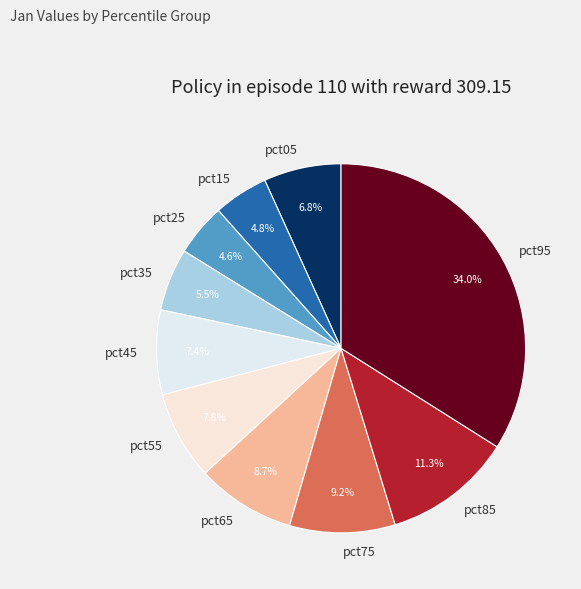

To the nearest percent, what percentage of the pie is pct75?

9%